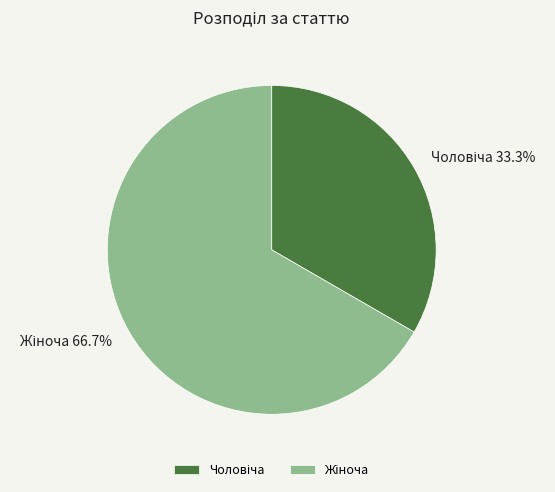

To the nearest percent, what is the average slice percentage?

50%